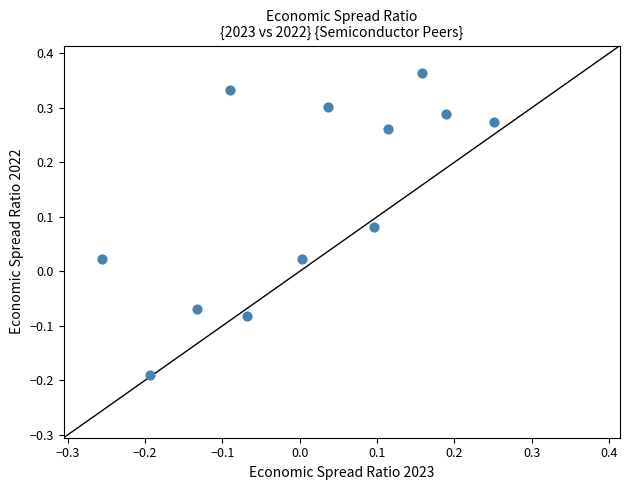

What is the range of Y values (max minus min)?

0.6